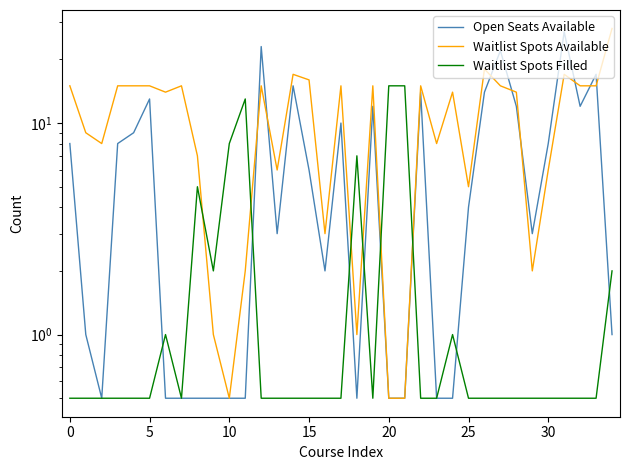

What is the label of the 13th point from the left?

12